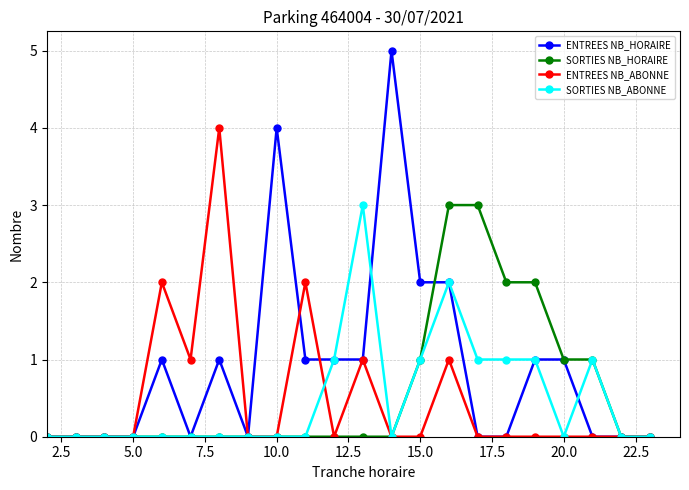

What is the highest value of the SORTIES NB_ABONNE series?

3